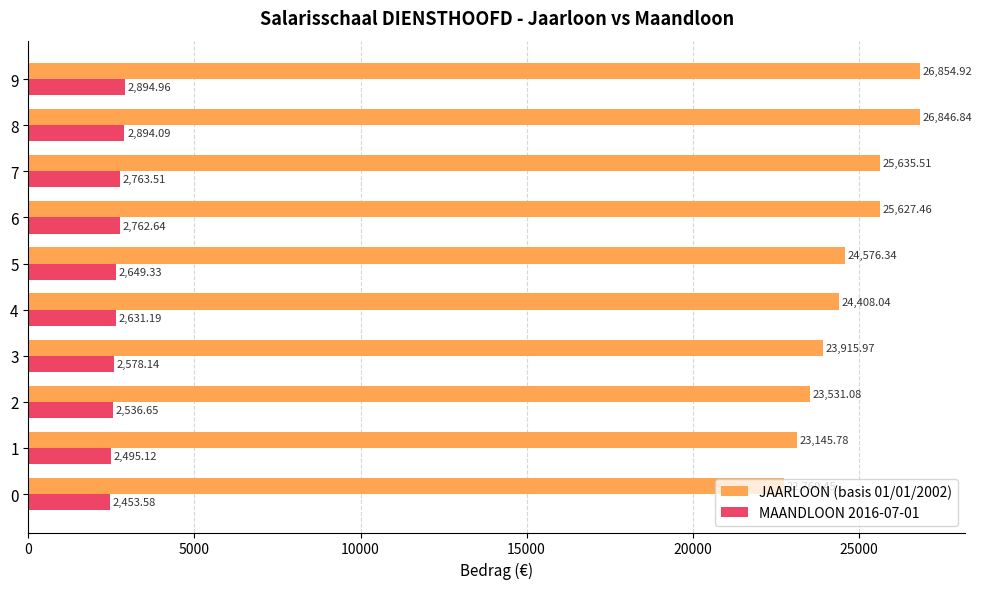

True or false: JAARLOON (basis 01/01/2002) has a value of 32380.8 at 0.

False